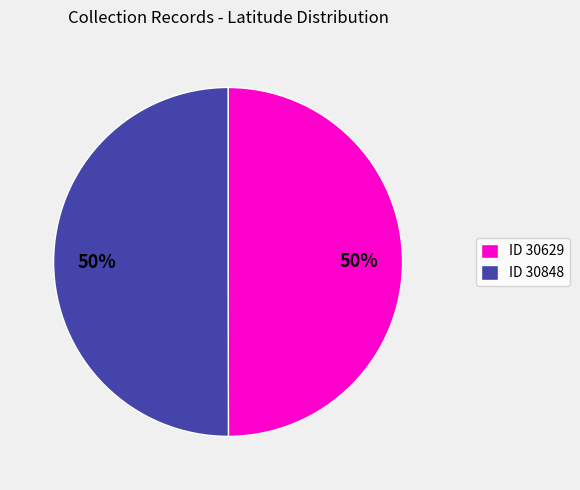

To the nearest percent, what is the combined percentage of ID 30629 and ID 30848?

100%